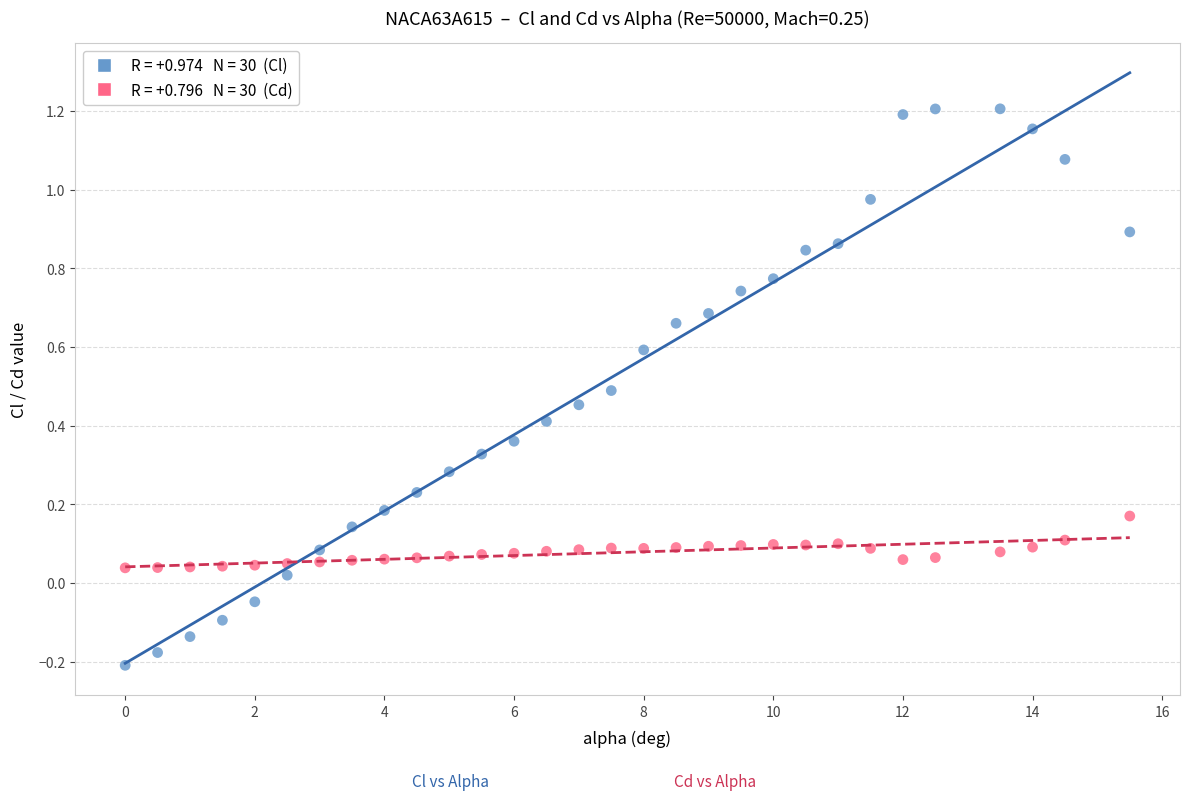

Across all data points, what is the range of X values (max minus min)?

15.5